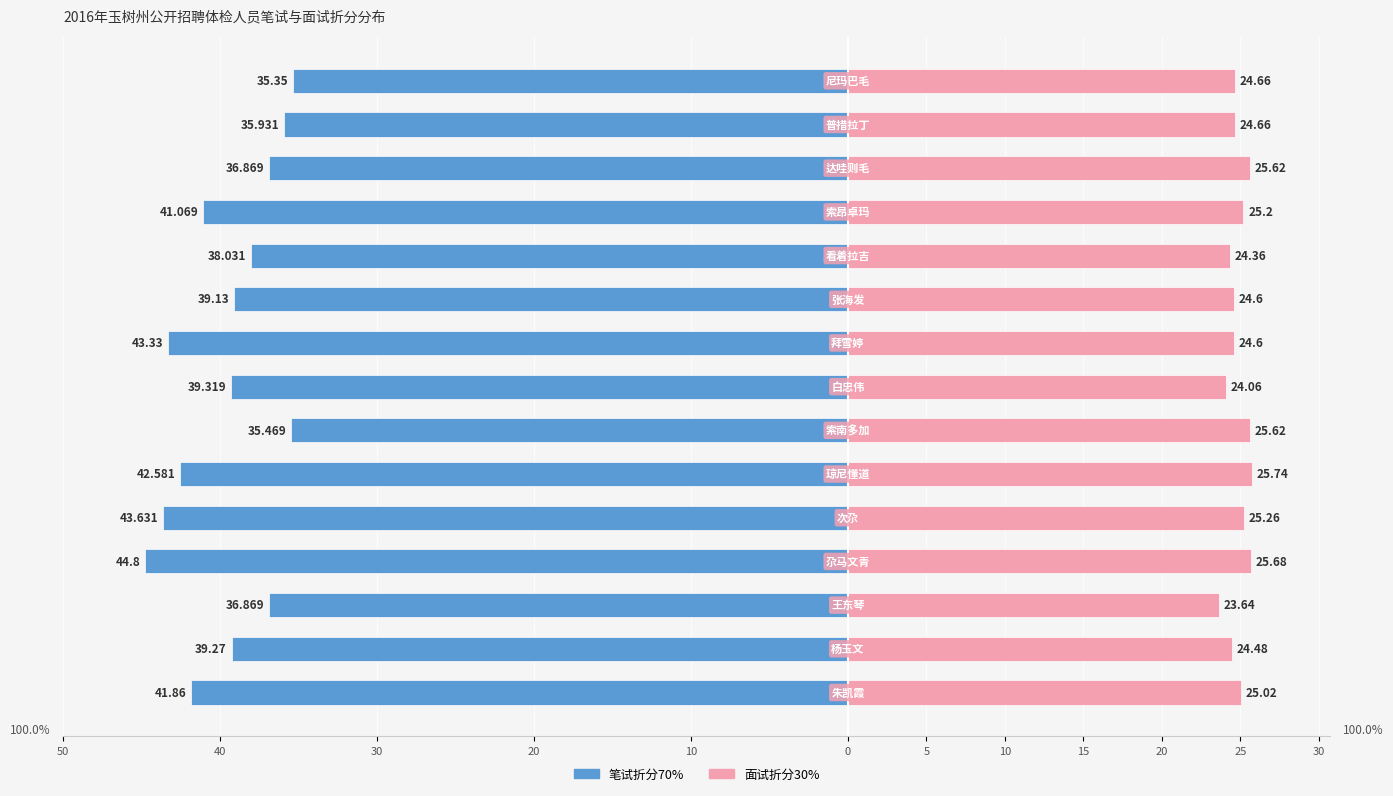

The 面试折分30% series shows 35.5 at 20. True or false?

False